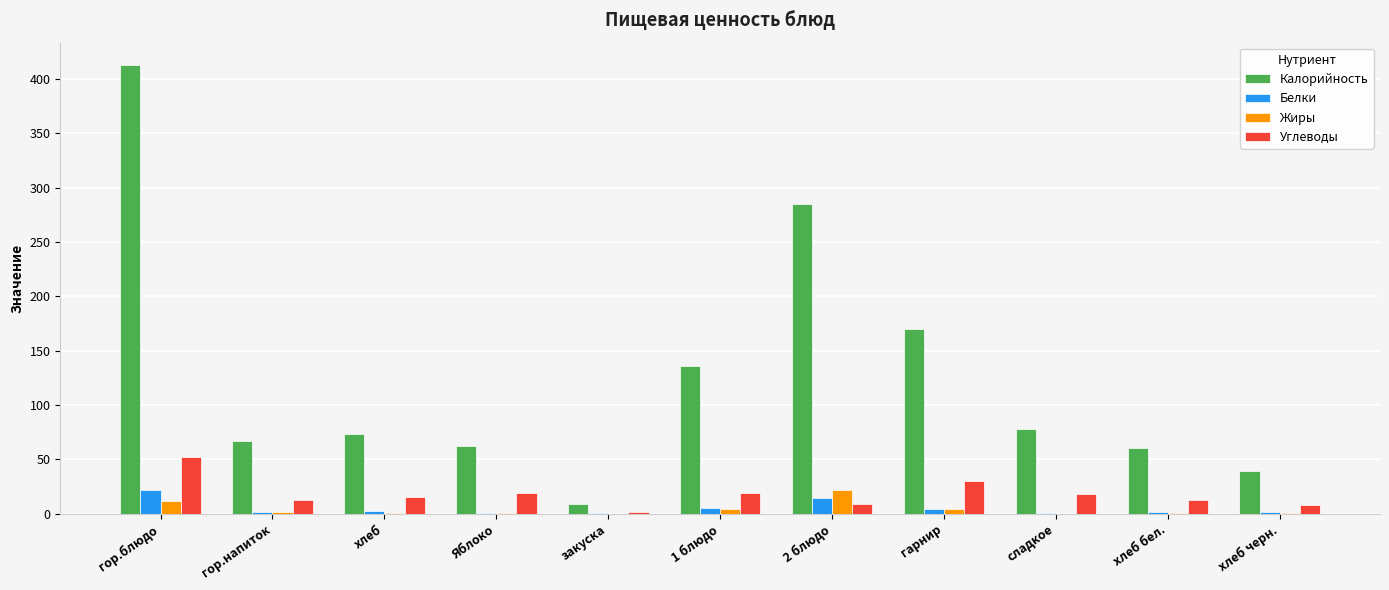

What is the greatest value displayed?

412.7